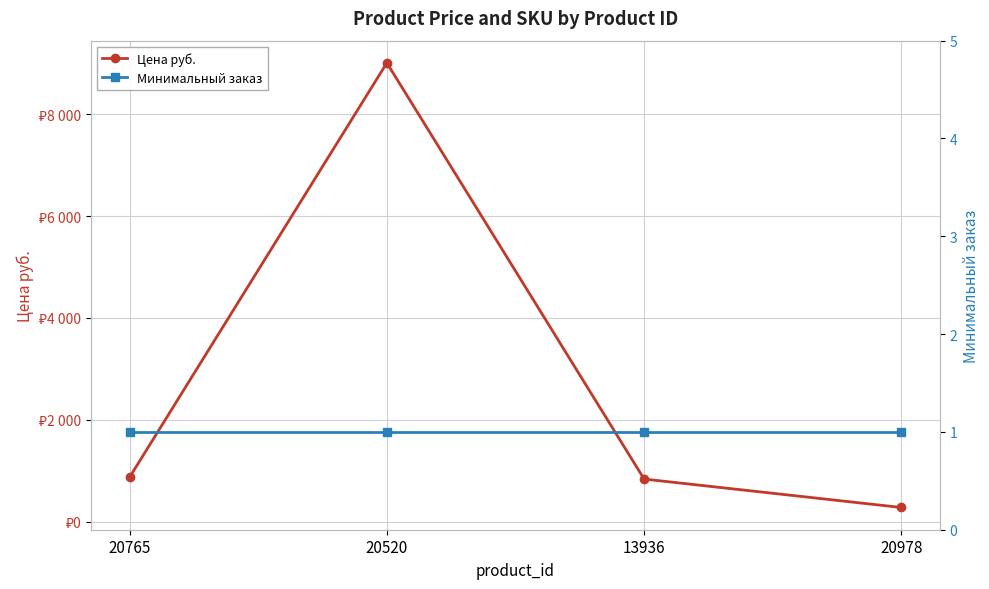

Reading left to right, what are all the values shown in this chart?

Цена руб.: 20765=873	20520=9007	13936=837	20978=279
Минимальный заказ: 20765=1	20520=1	13936=1	20978=1